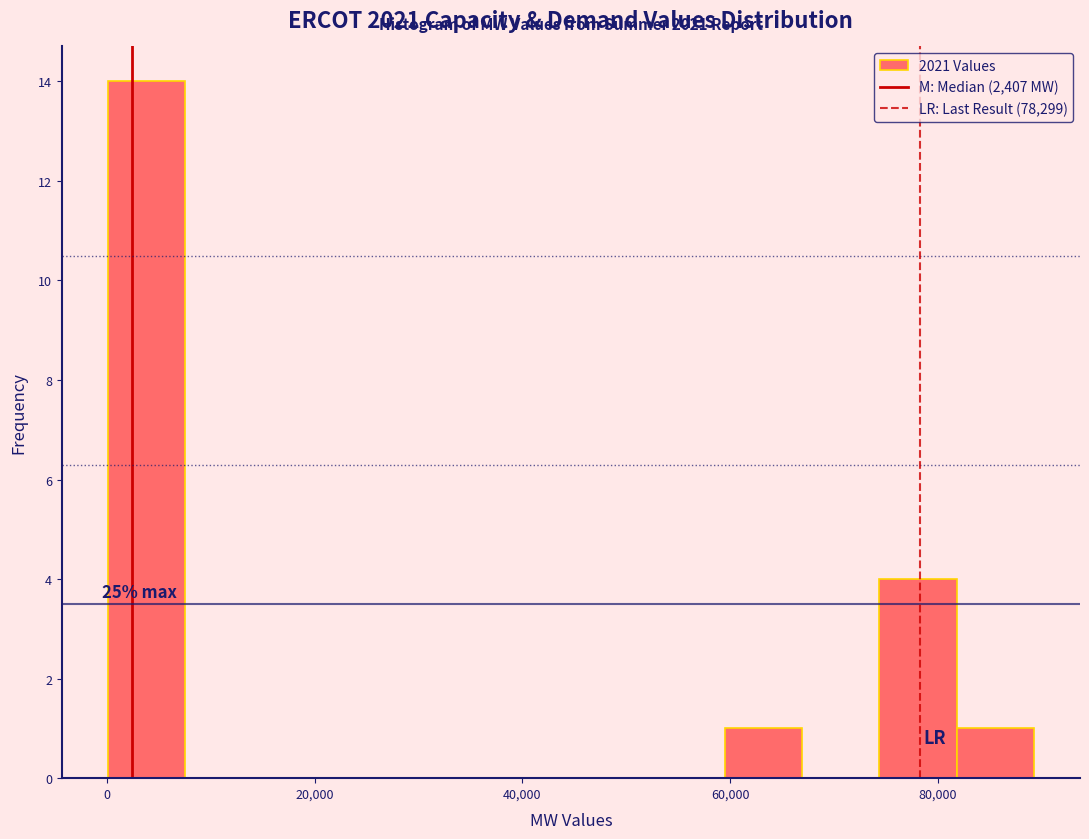

Around what value on the x-axis is the tallest bar? Give the approximate position of its centre, as read against the axis.

4000